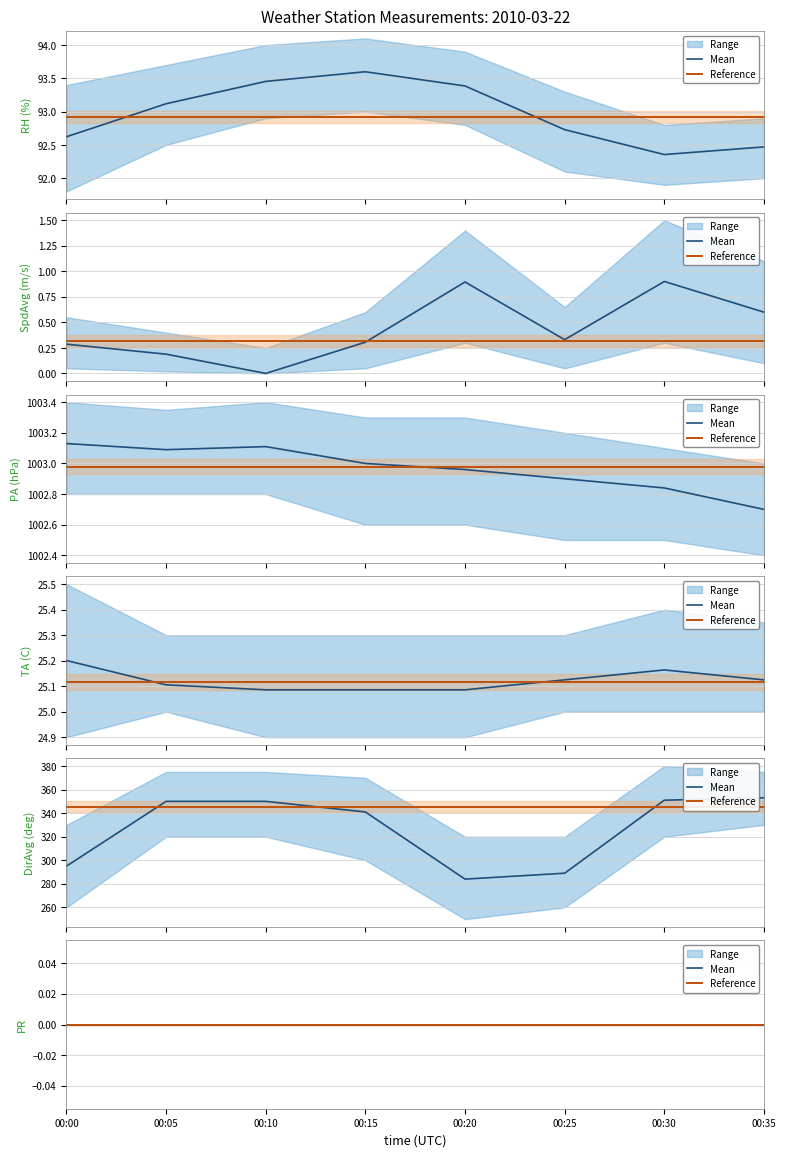

The SpdAvg series shows 0.6 at 00:35. True or false?

True